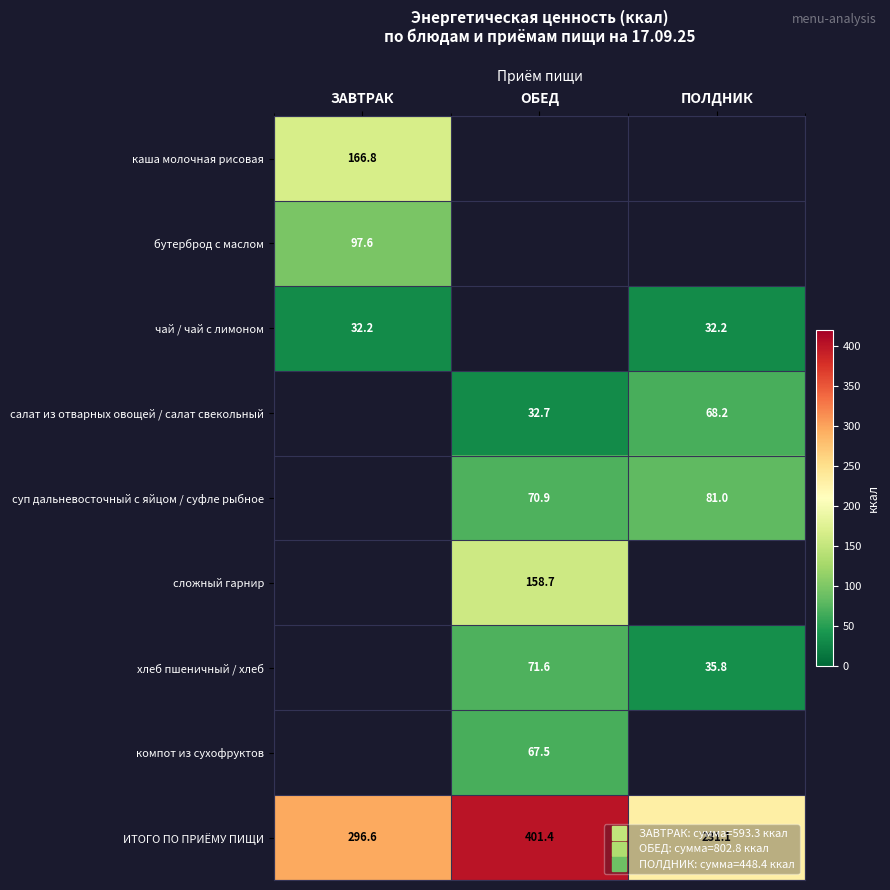

Is it true that чай / чай с лимоном equals 19.9 at ЗАВТРАК?

False